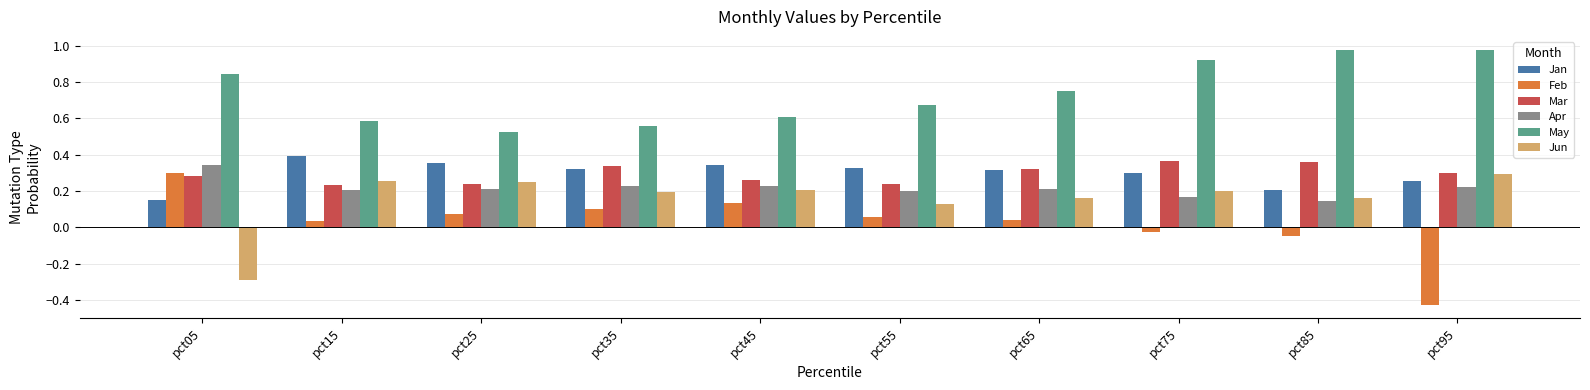

What is the total value across all series at pct45?

1.8